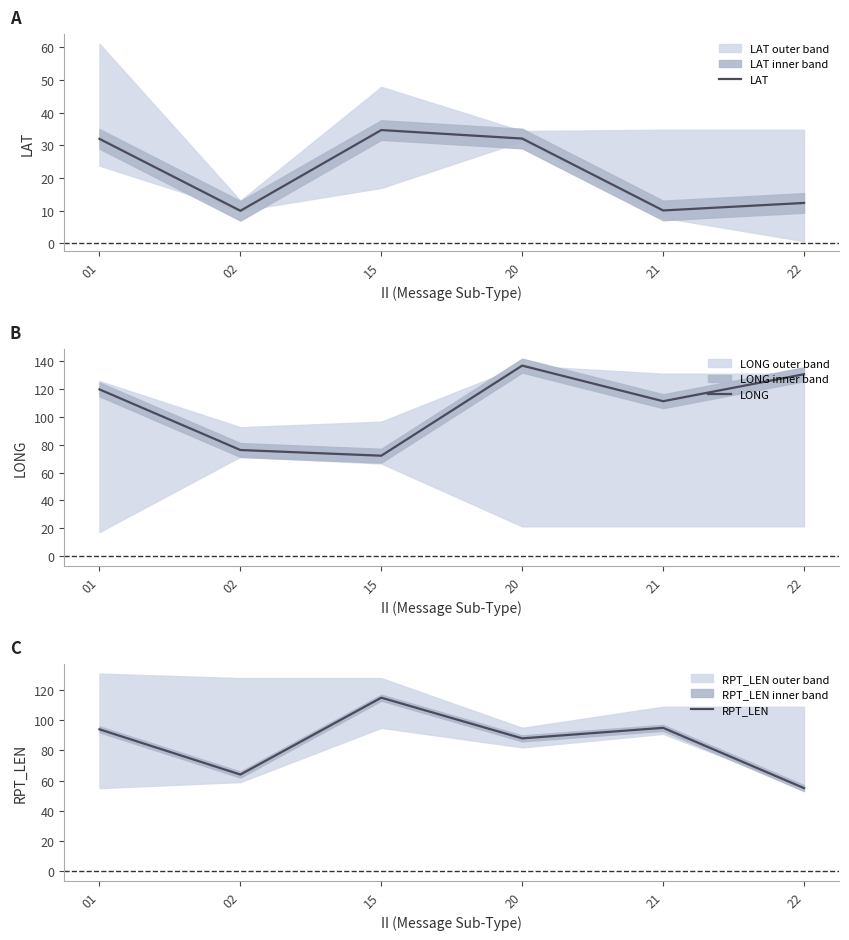

What are all the series names shown in the legend?

LAT, LONG, RPT_LEN